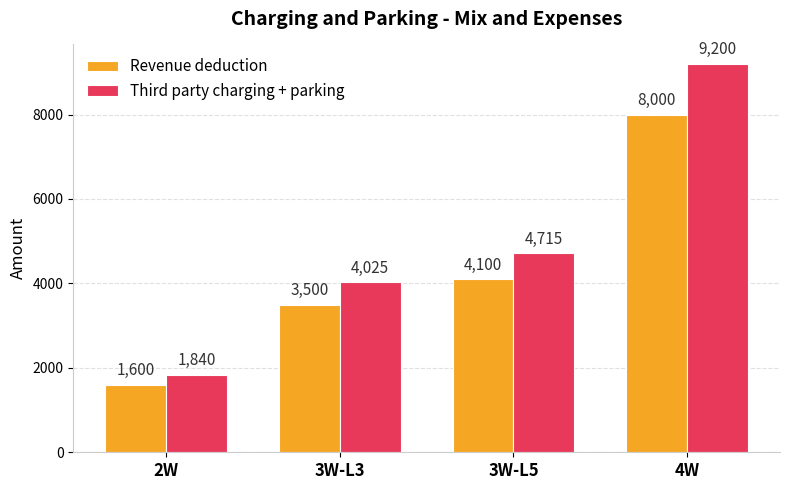

At which label is Third party charging + parking closest to 5520?

3W-L5